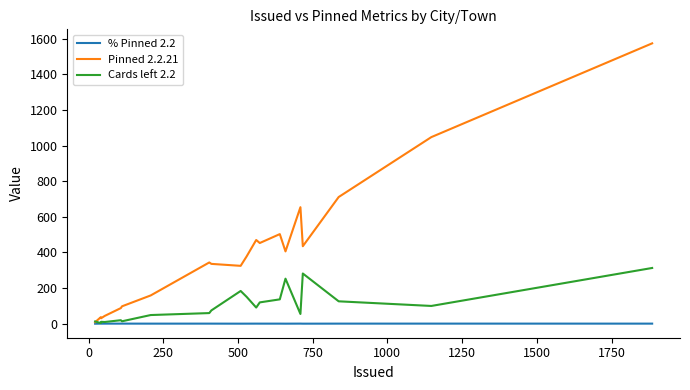

What is the highest value of the Pinned 2.2.21 series?

1573.0